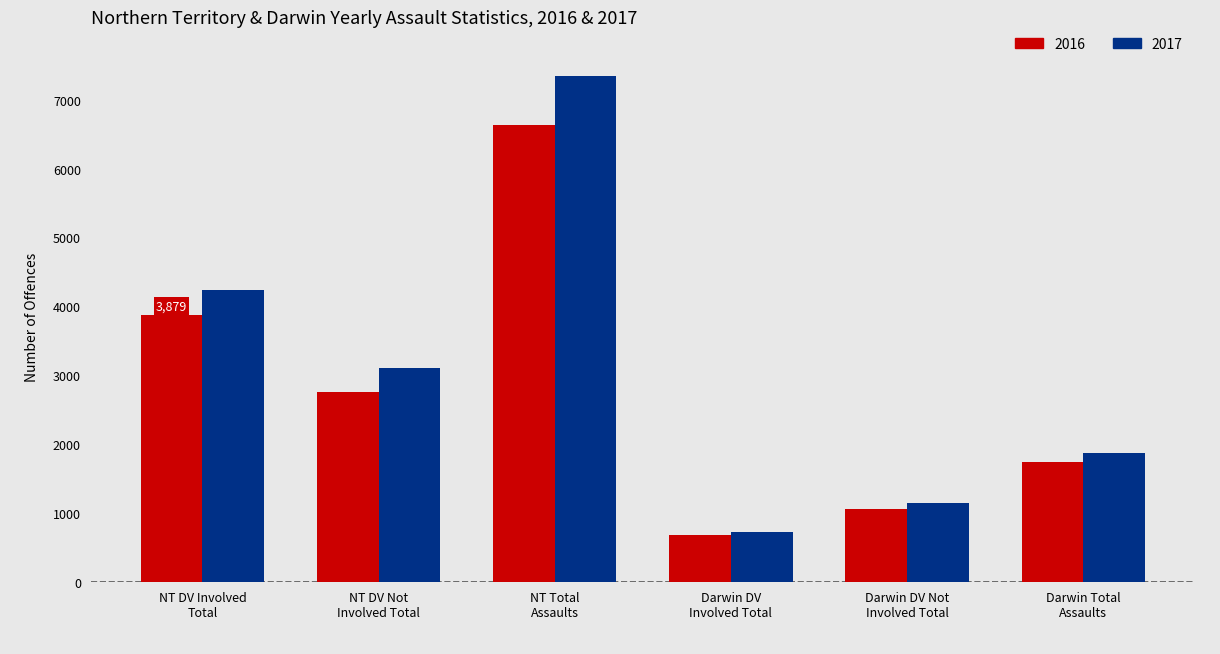

Reading left to right, what are all the values shown in this chart?

2016: 3879	2752	6631	682	1050	1732
2017: 4238	3105	7343	726	1145	1871